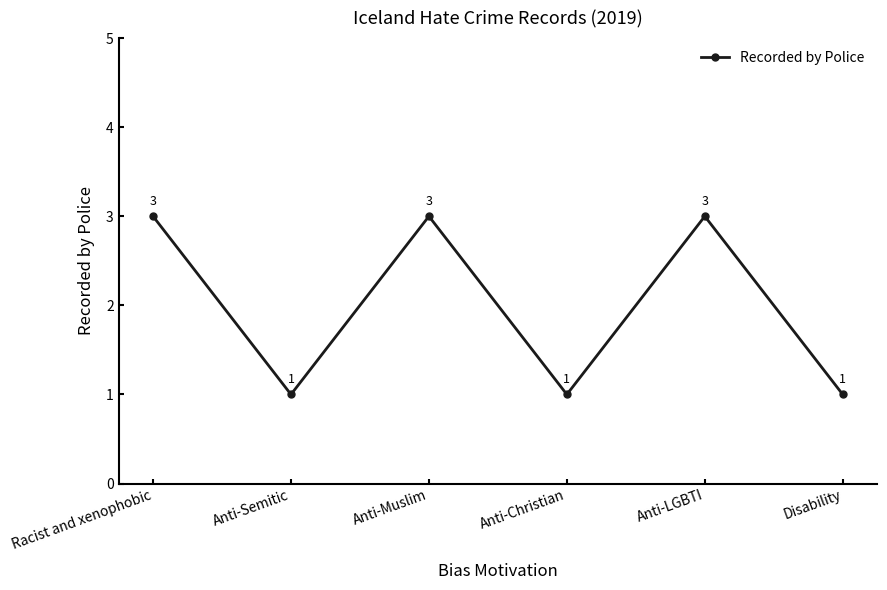

Reading left to right, list all the values displayed in this chart.

Racist and xenophobic=3	Anti-Semitic=1	Anti-Muslim=3	Anti-Christian=1	Anti-LGBTI=3	Disability=1